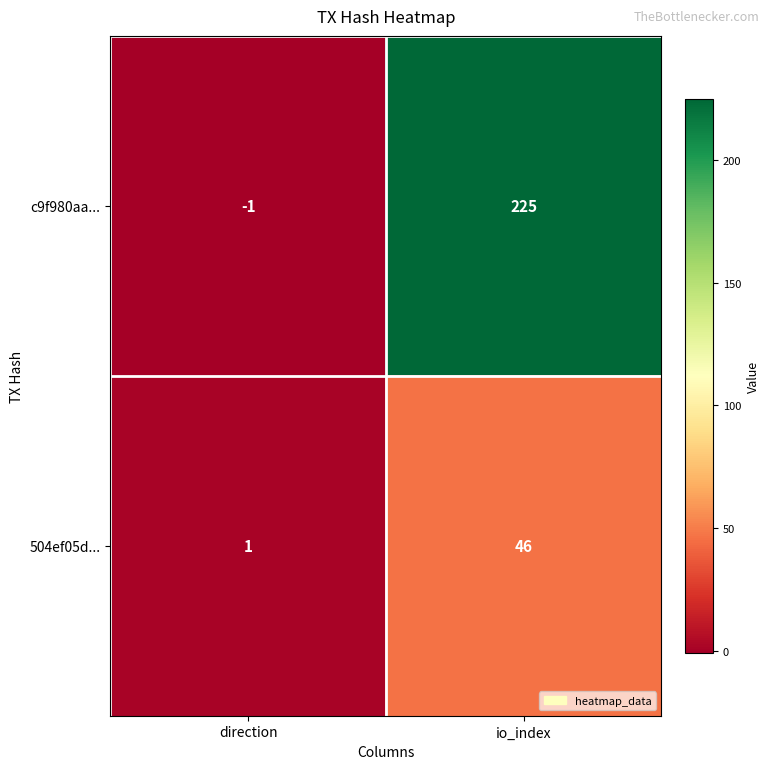

At which category is the sum across all series the highest?

io_index